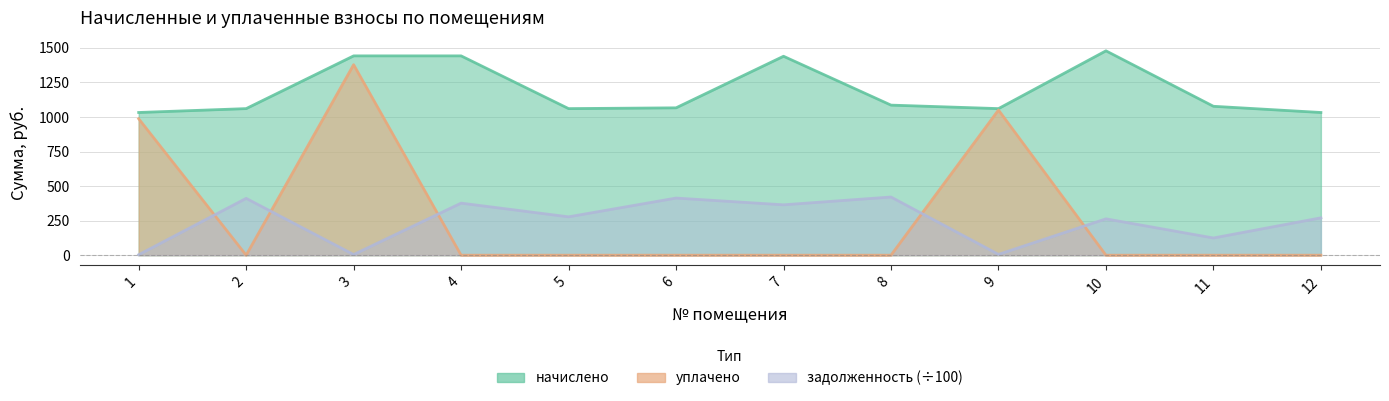

Where is the first local minimum for задолженность_после?

3